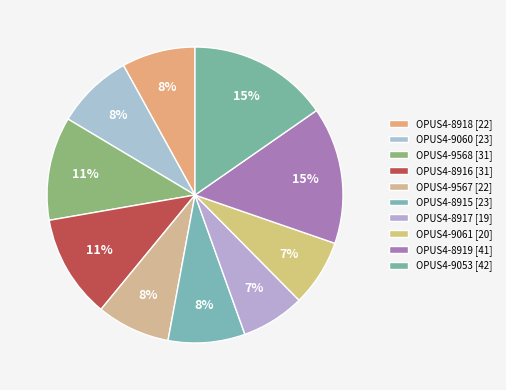

How many segments does this pie chart have?

10